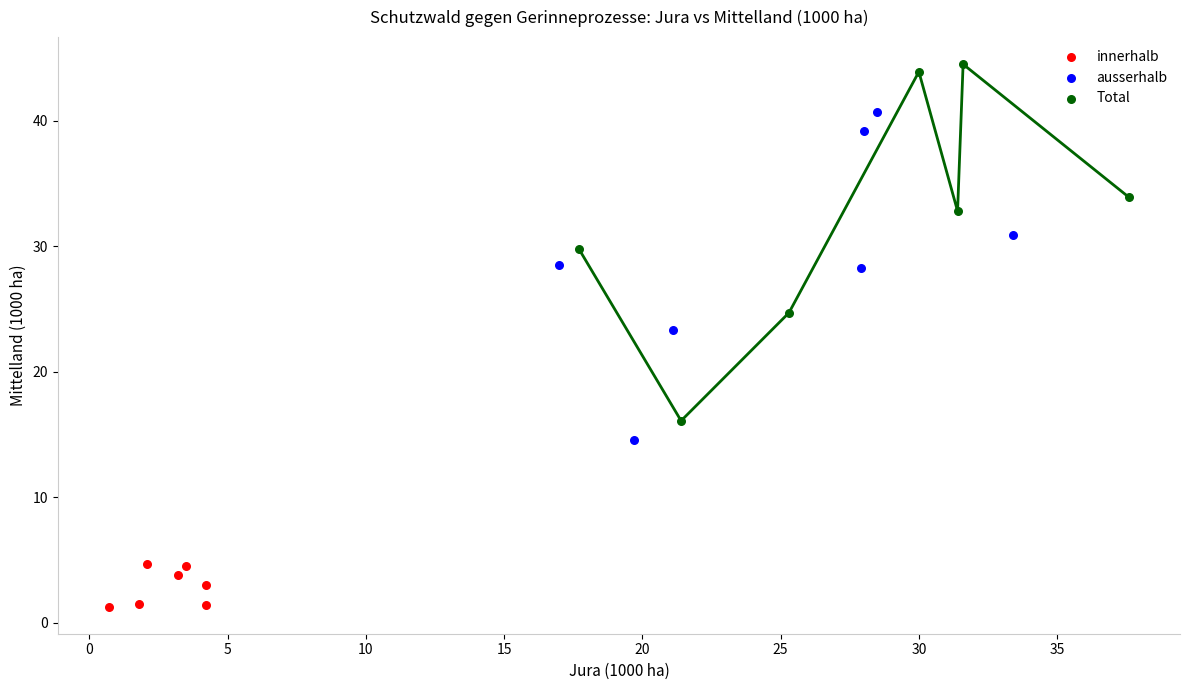

Which series contains the lowest Y value?

innerhalb